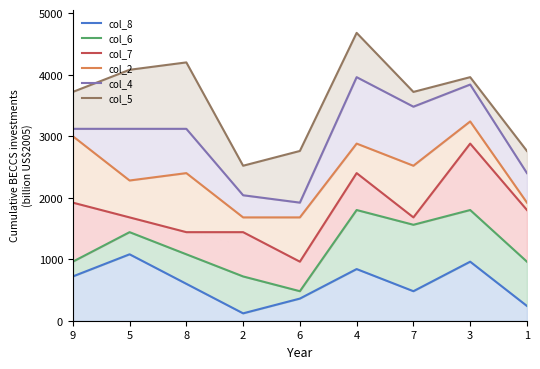

What is the label of the 1st point from the left?

9